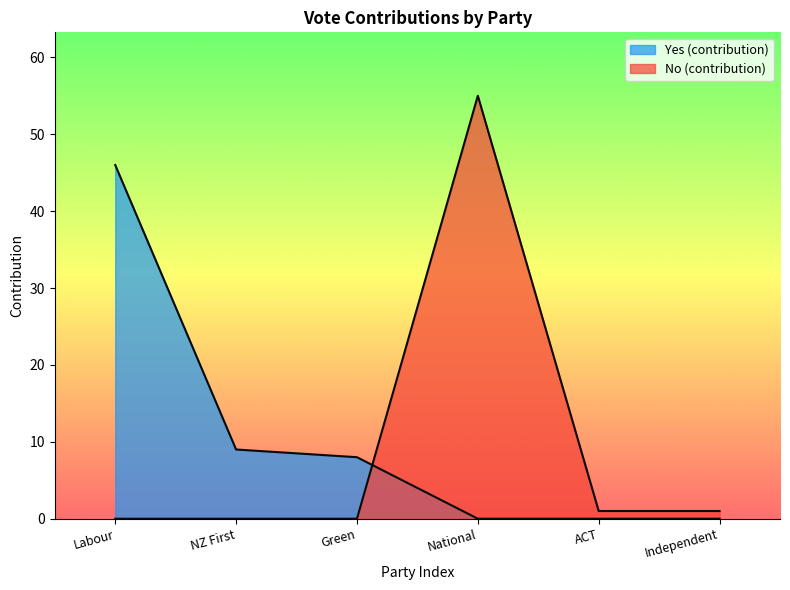

What is the maximum value for position?

1